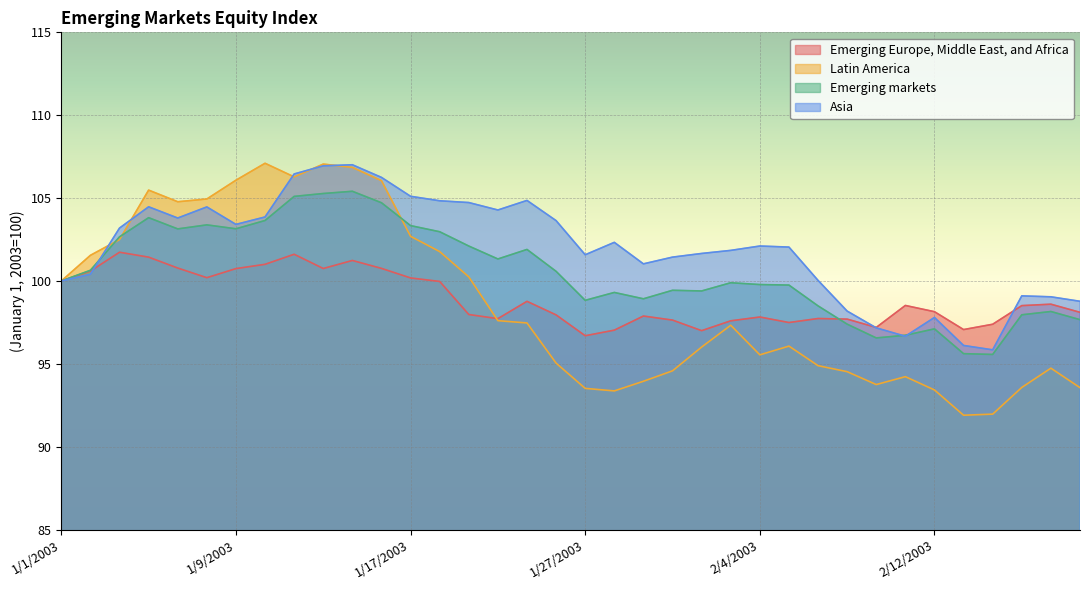

Reading left to right, transcribe all the data shown in this chart.

Emerging Europe, Middle East, and Africa: 100.0	100.6	101.7	101.4	100.8	100.2	100.7	101.0	101.6	100.8	101.2	100.8	100.2	100.0	98.0	97.7	98.8	98.0	96.7	97.0	97.9	97.6	97.0	97.6	97.8	97.5	97.7	97.7	97.2	98.5	98.1	97.1	97.4	98.5	98.6	98.1
Latin America: 100.0	101.5	102.5	105.5	104.8	104.9	106.1	107.1	106.3	107.1	106.9	106.1	102.7	101.8	100.2	97.6	97.5	95.0	93.5	93.4	94.0	94.6	96.0	97.3	95.5	96.1	94.9	94.5	93.8	94.2	93.4	91.9	92.0	93.6	94.7	93.6
Emerging markets: 100.0	100.6	102.7	103.8	103.1	103.4	103.1	103.6	105.1	105.3	105.4	104.7	103.3	103.0	102.1	101.3	101.9	100.6	98.8	99.3	98.9	99.4	99.4	99.9	99.8	99.8	98.5	97.4	96.6	96.7	97.1	95.6	95.6	98.0	98.2	97.7
Asia: 100.0	100.4	103.2	104.5	103.8	104.5	103.4	103.9	106.5	106.9	107.0	106.2	105.1	104.8	104.7	104.3	104.9	103.6	101.6	102.3	101.0	101.4	101.7	101.8	102.1	102.0	100.0	98.2	97.2	96.7	97.8	96.1	95.8	99.1	99.0	98.8